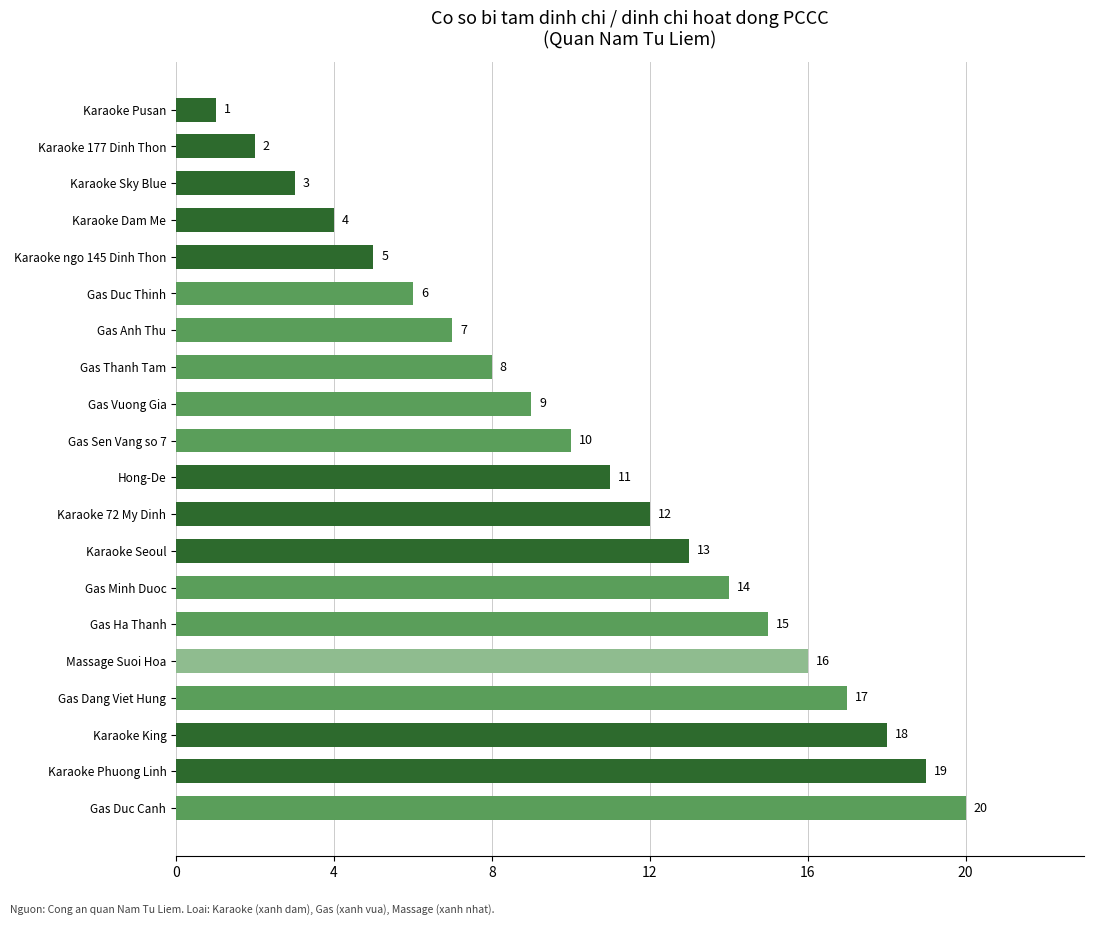

What is the value of the 6th bar from the top?

6